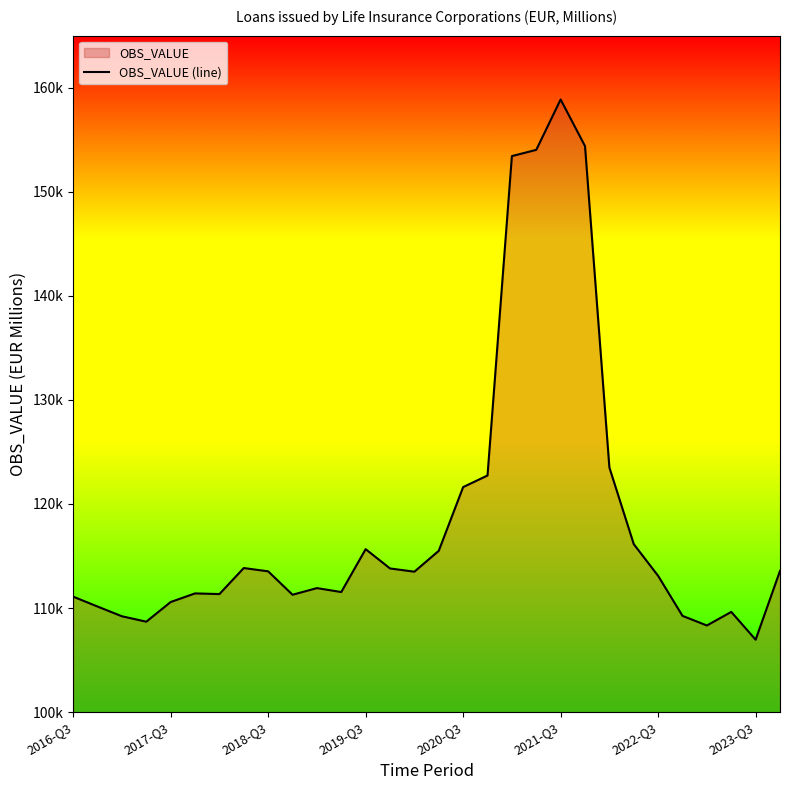

Reading right to left, list all the values displayed in this chart.

113571.8	106962.0	109631.0	108327.0	109250.0	113095.0	116144.0	123505.0	154388.0	158865.0	154026.0	153427.0	122738.0	121624.0	115503.0	113496.0	113806.0	115661.0	111541.0	111918.0	111281.0	113531.0	113846.0	111345.0	111409.0	110581.0	108691.0	109213.0	110149.0	111100.0